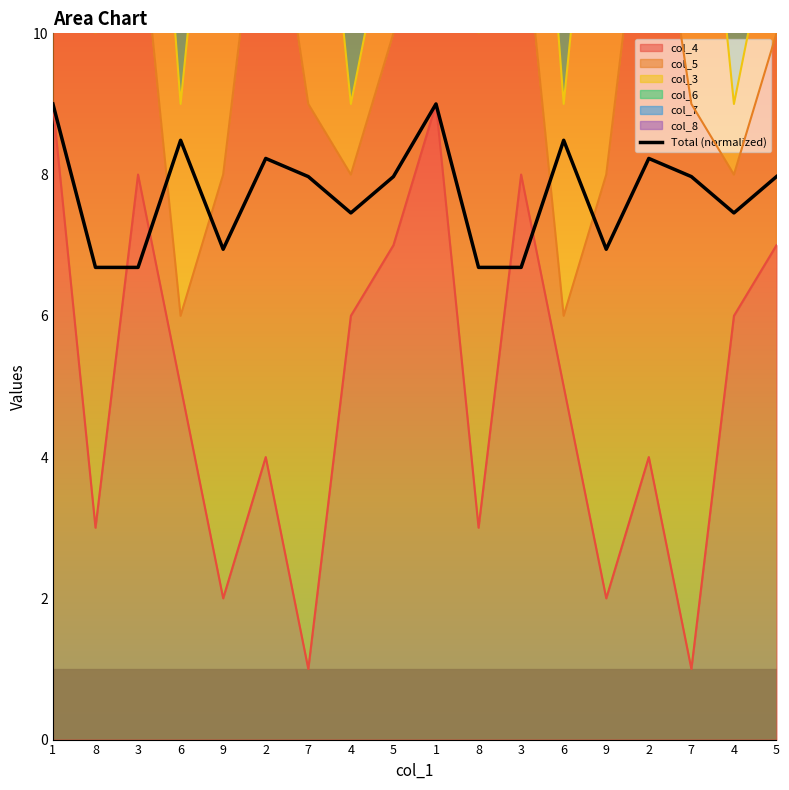

List the labels in order of value, largest first.

1, 1, 6, 6, 2, 2, 7, 5, 7, 5, 4, 4, 9, 9, 8, 3, 8, 3